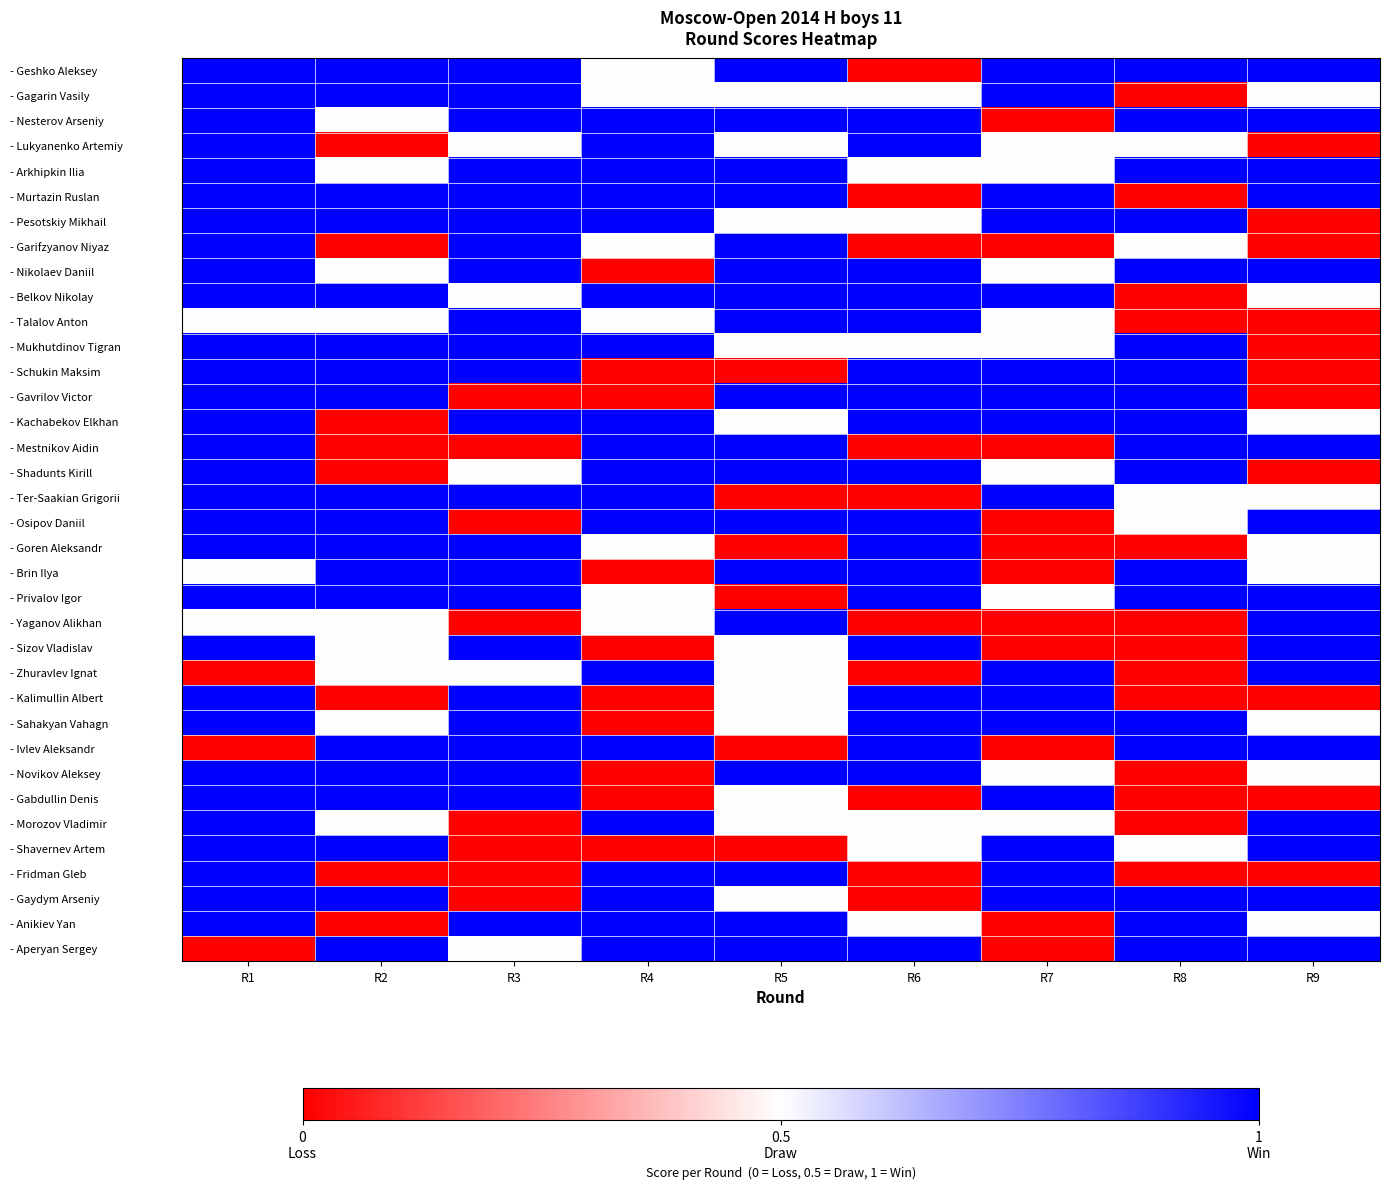

At which category is the sum across all series the highest?

R1